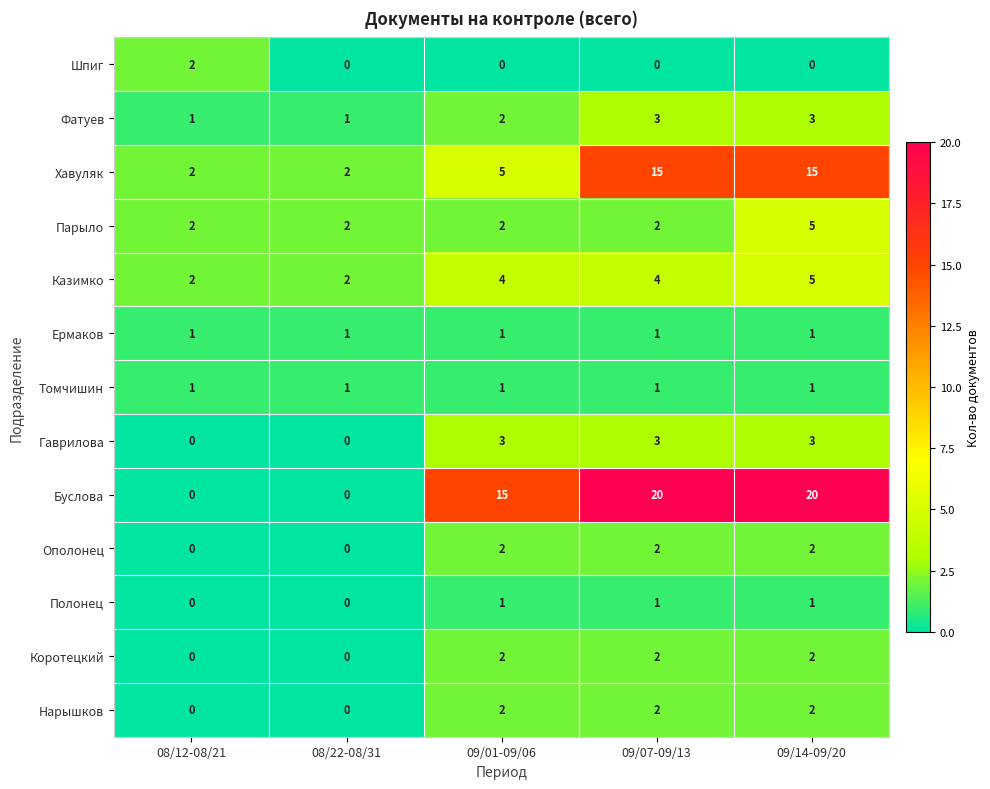

Is the value of Полонец at 09/14-09/20 greater than the value of Казимко at 09/01-09/06?

No